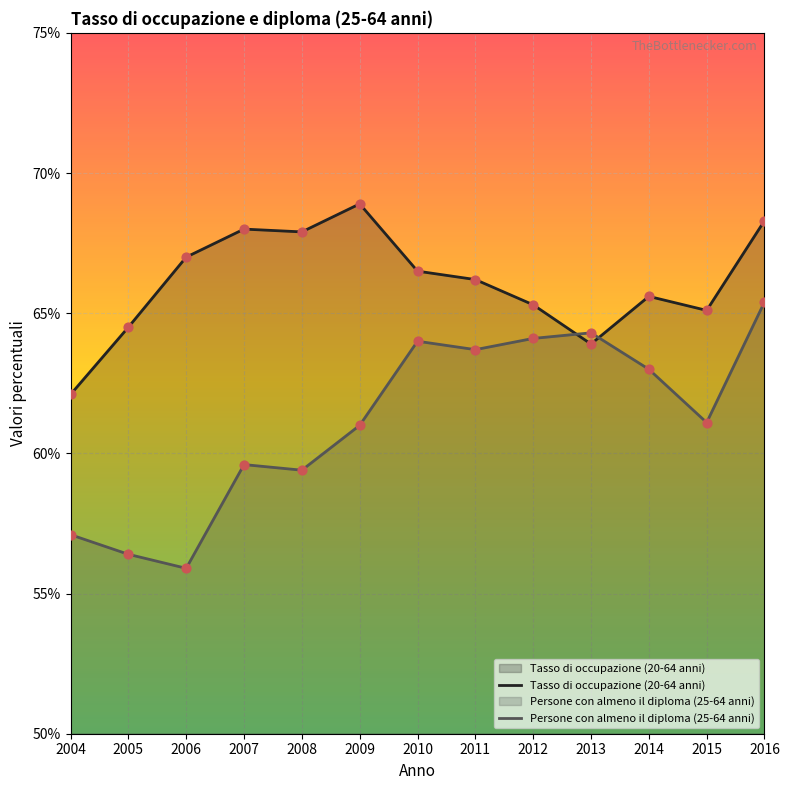

What is the total value across all series at 2015?

126.2